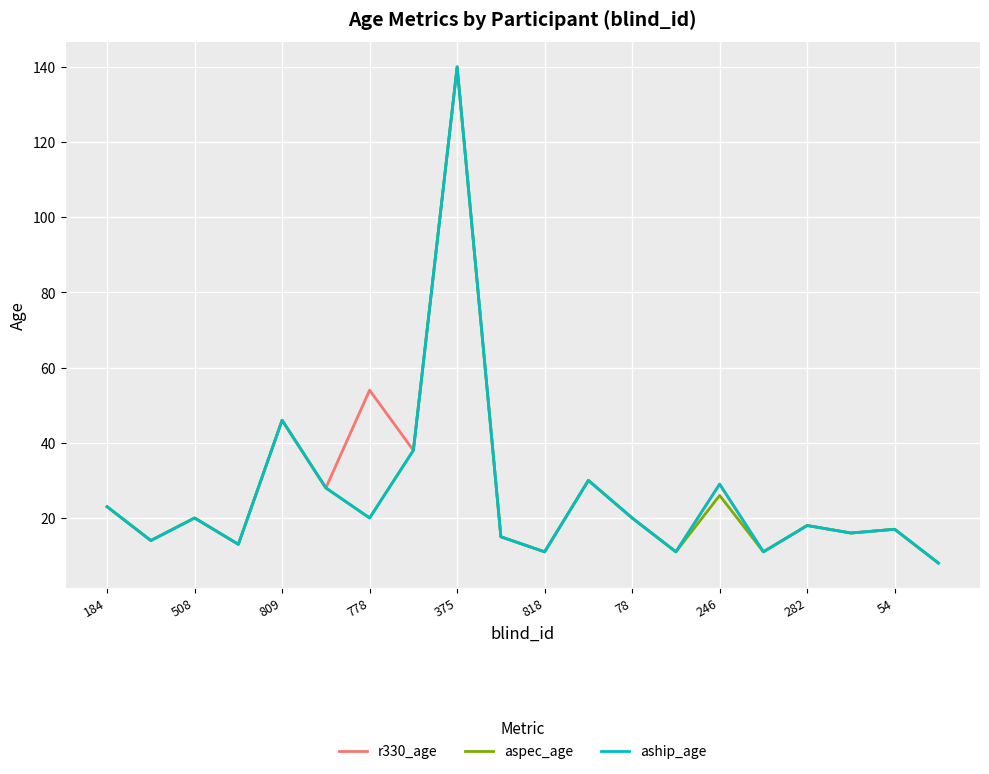

What are all the series names shown in the legend?

r330_age, aspec_age, aship_age